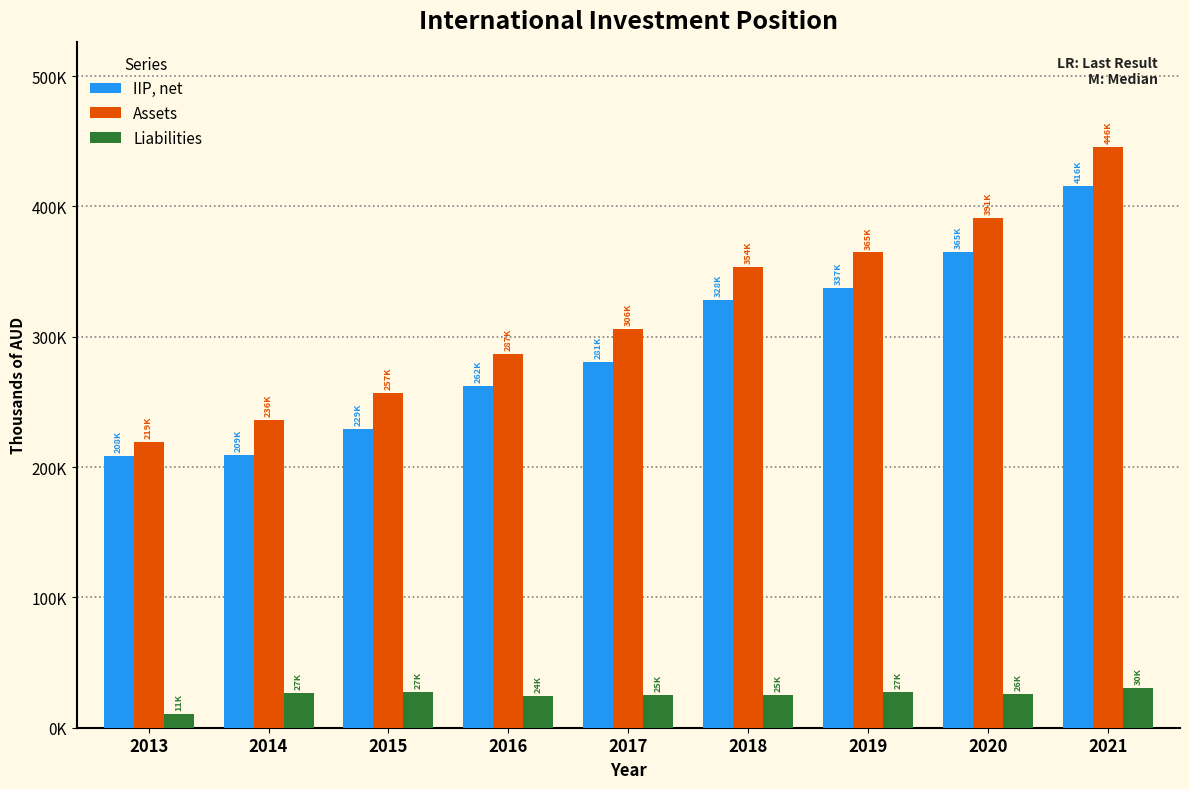

What is the difference between the maximum and minimum values in the Assets series?

226819.8